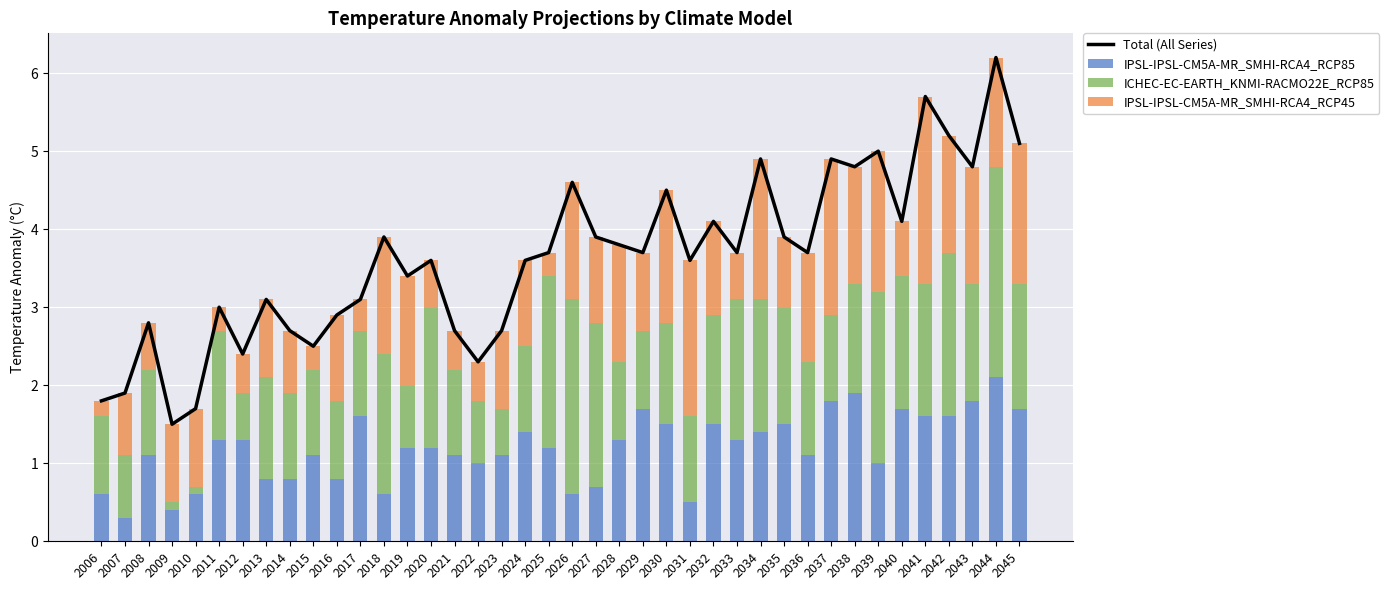

At which label is IPSL-IPSL-CM5A-MR_SMHI-RCA4_RCP85 closest to 1?

2022